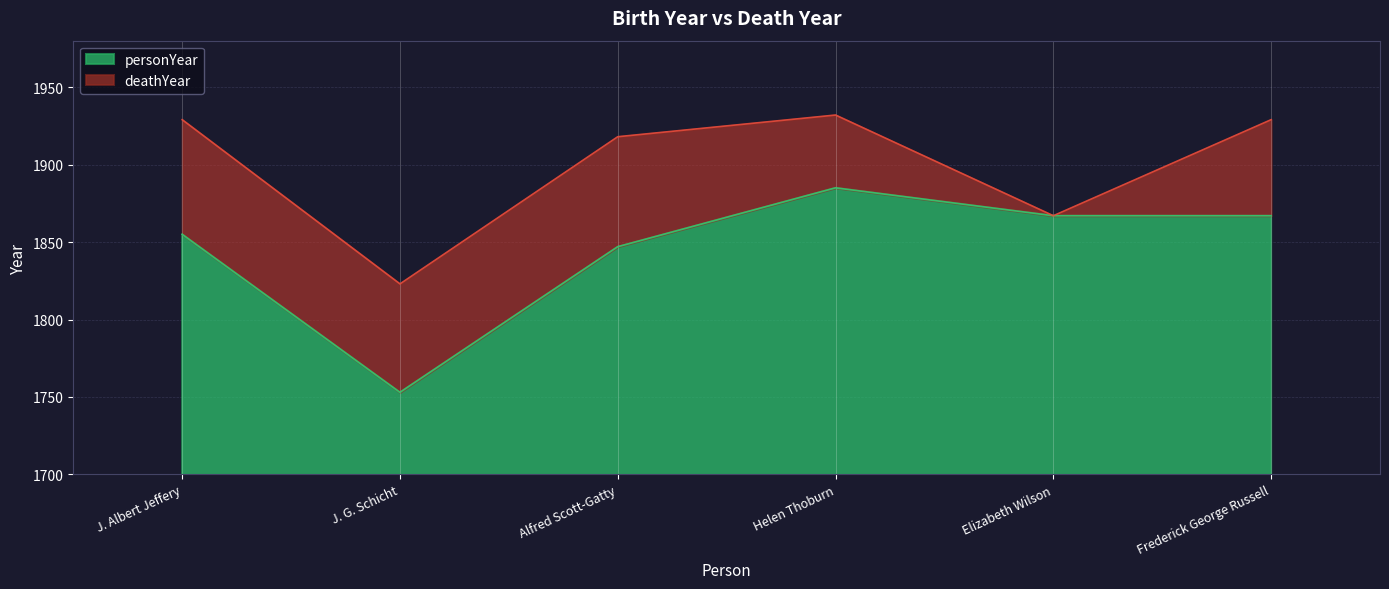

Where is the data nearest to the value 1819?

Alfred Scott-Gatty